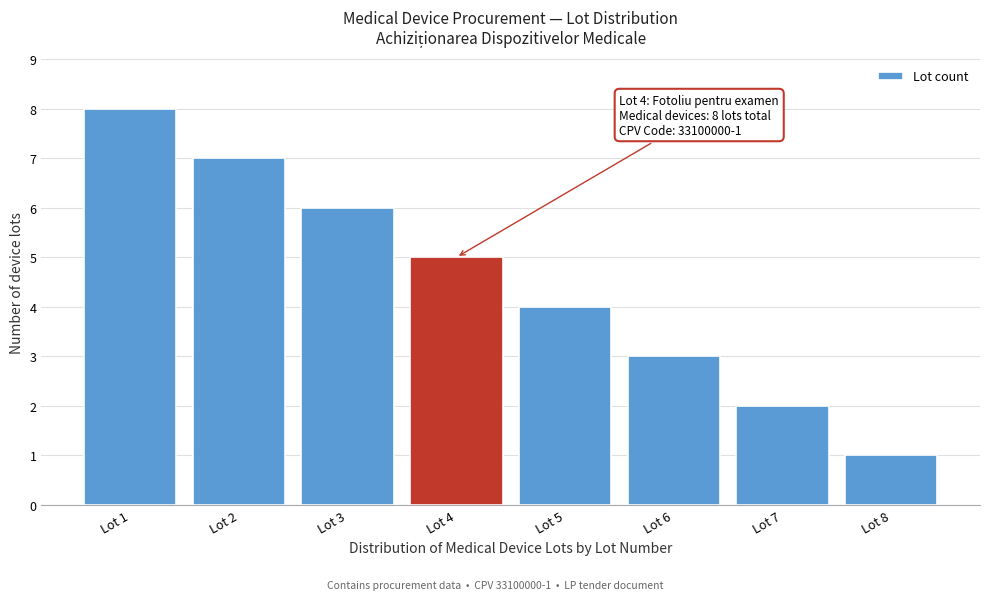

Reading left to right, transcribe all the data shown in this chart.

8	7	6	5	4	3	2	1